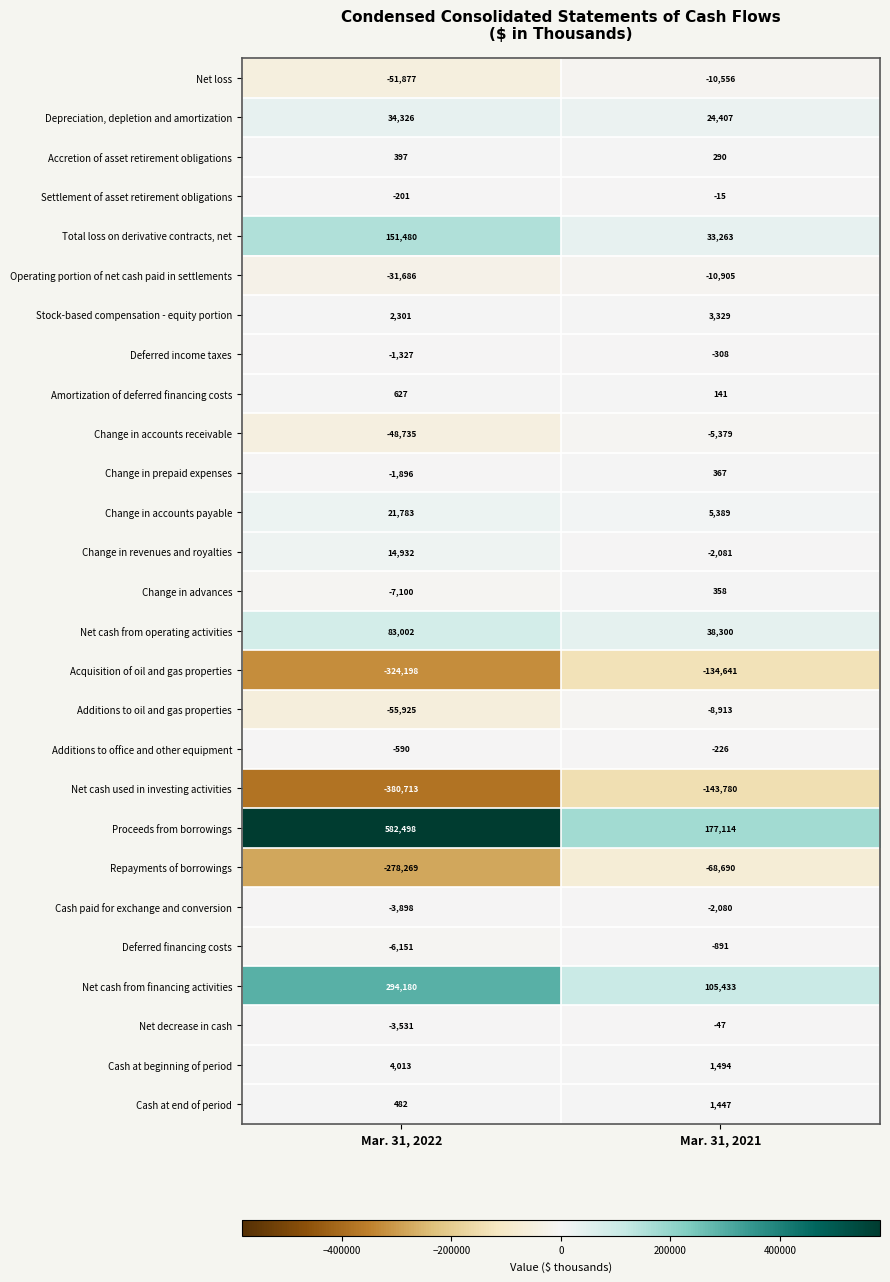

What is the total value across all series at Mar. 31, 2021?

2820